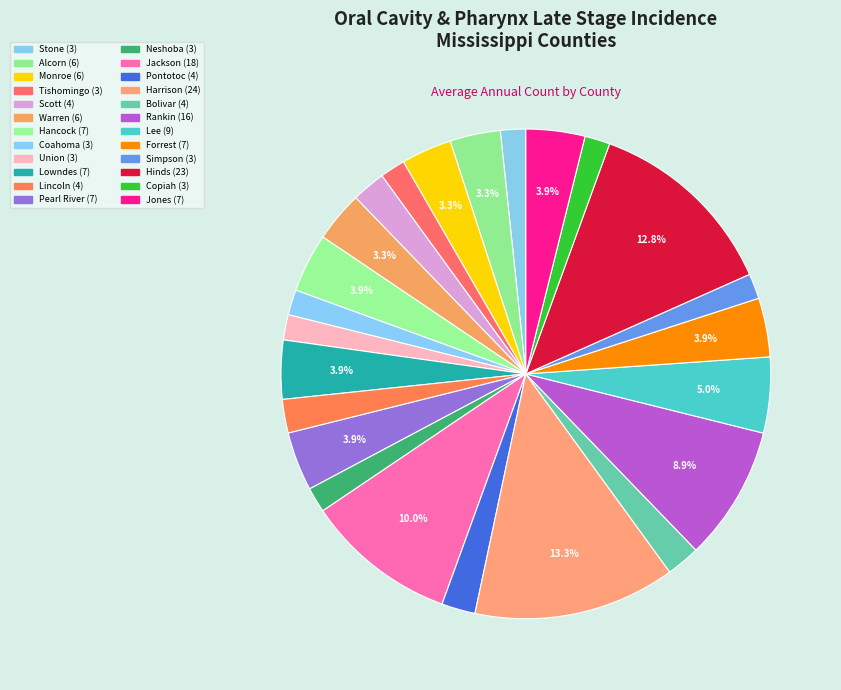

Count the number of slices in the pie.

24